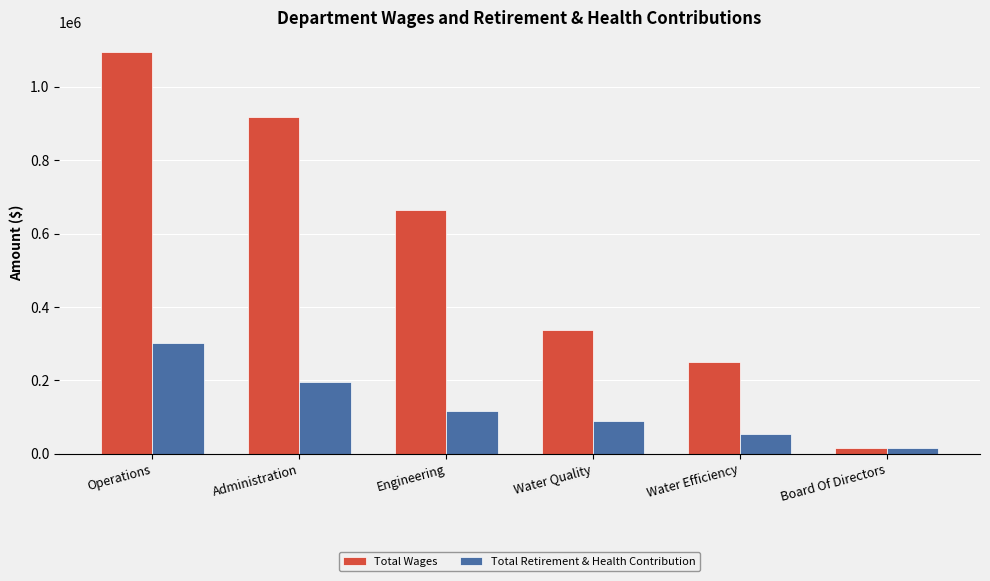

What is the value of the Total Wages bar at the 3rd from the left?

663643